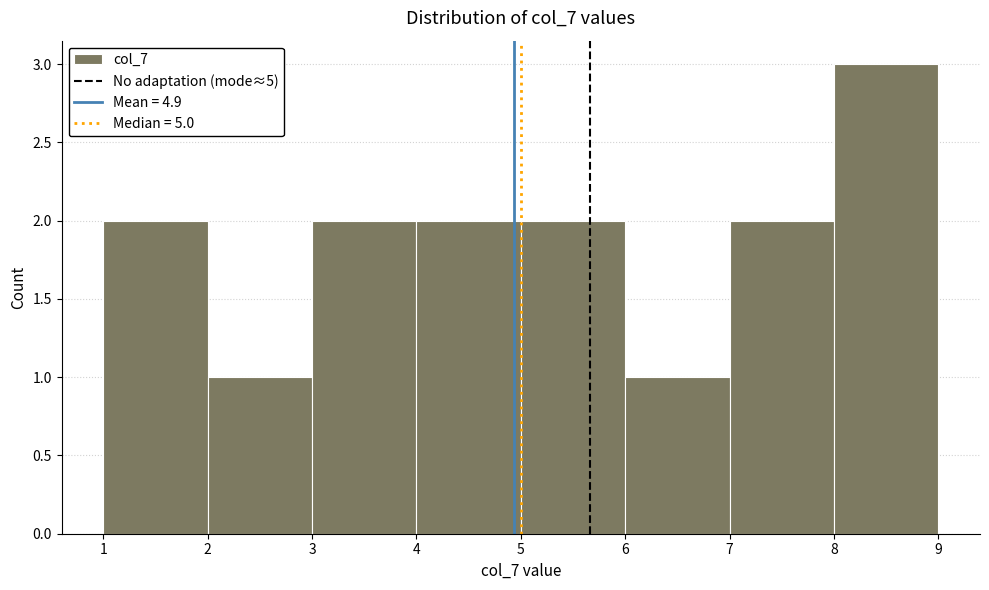

What is the height of the bar covering 2 to 3 on the x-axis? The values are not printed on the chart, so give them approximately, as read against the axis.

1